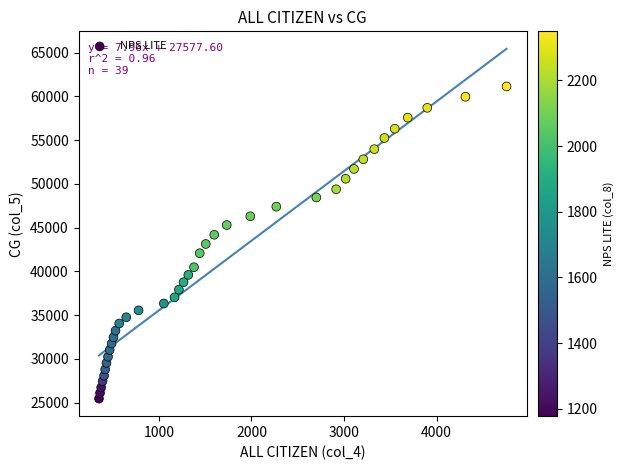

What is the range of Y values (max minus min)?

35697.6